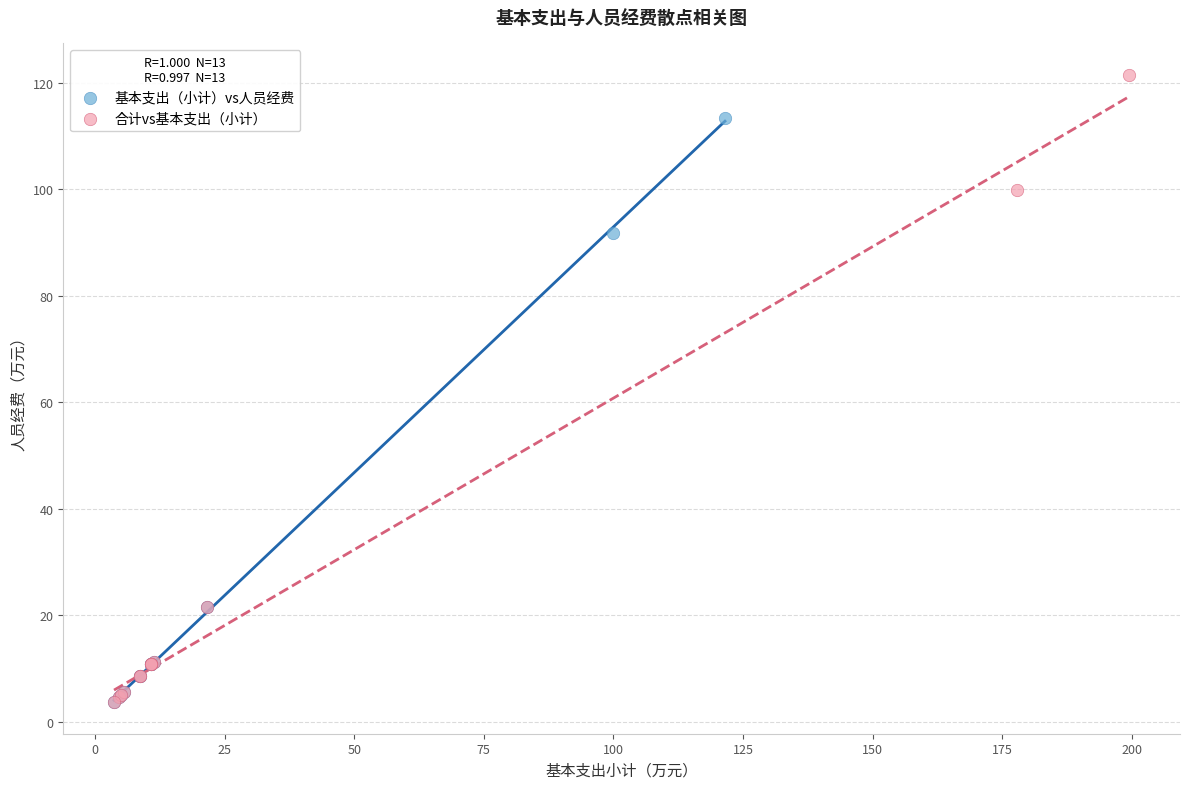

Which series contains the highest Y value?

合计vs基本支出（小计）